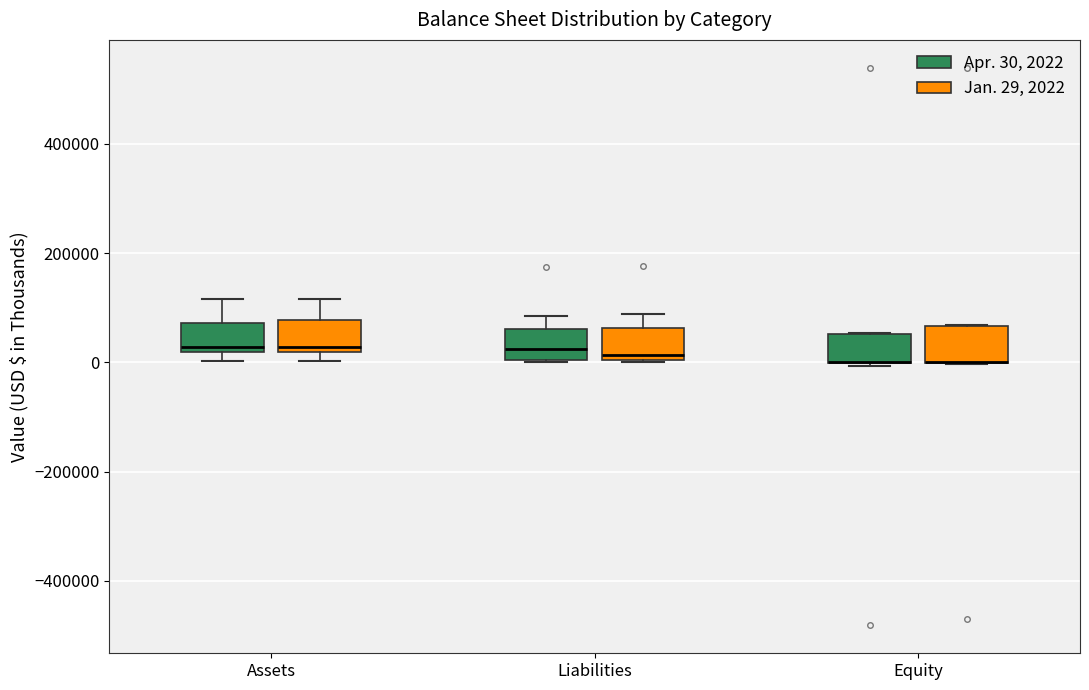

Where is the lower edge of the box for Equity (Apr. 30, 2022) on the y-axis? The values are not printed on the chart, so give them approximately, as read against the axis.

0